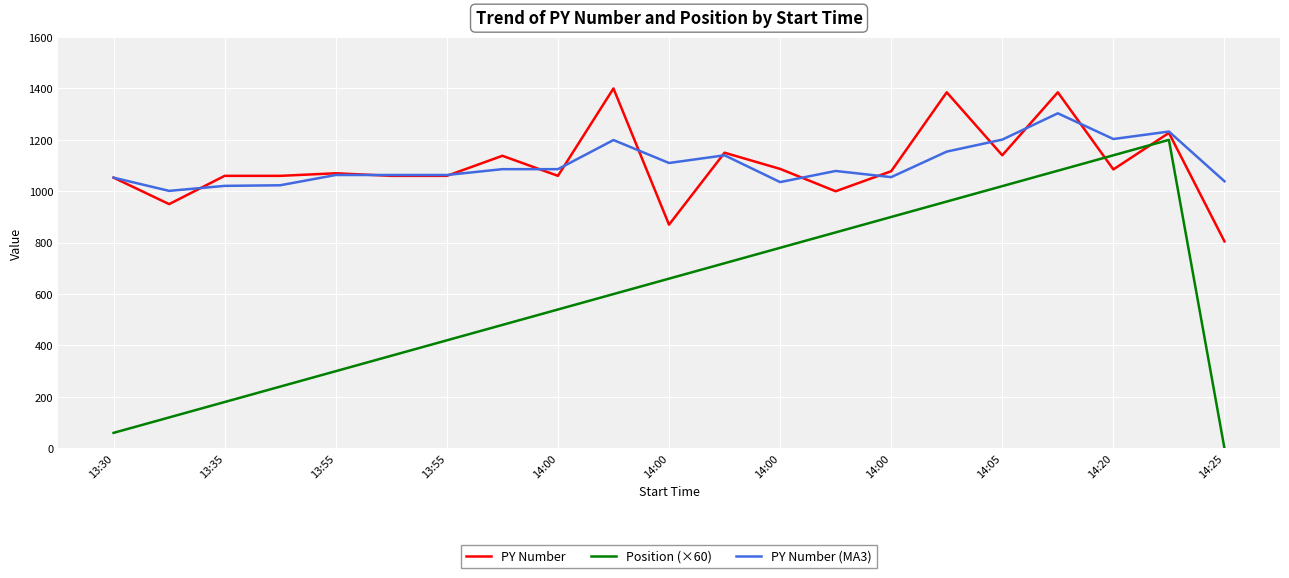

Rank the series by their maximum value, from highest to lowest.

PY Number, PY Number (MA3), Position (×60)